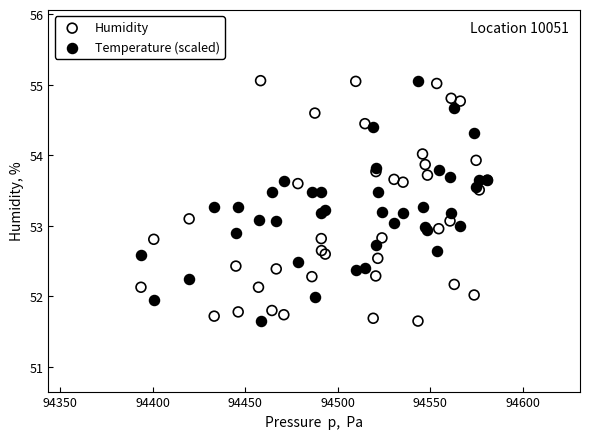

What is the X range (max minus min) for the scatter plot?

187.2